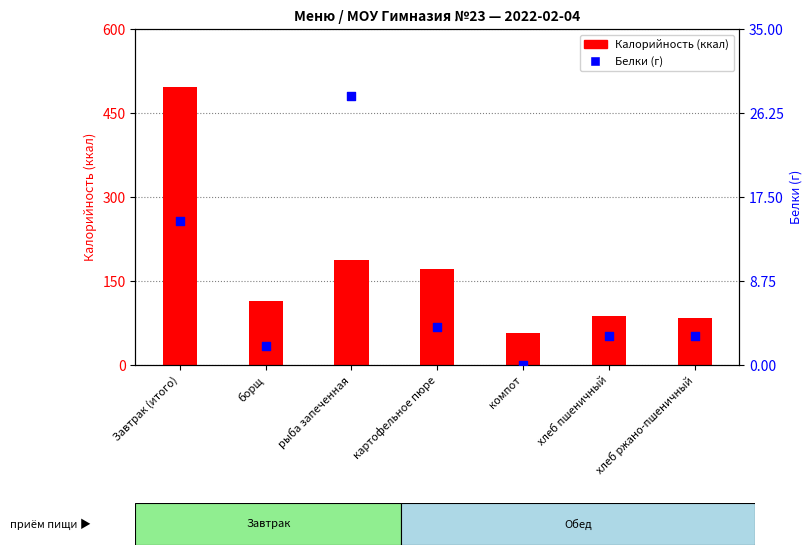

What is the total value across all series at хлеб ржано-пшеничный?

87